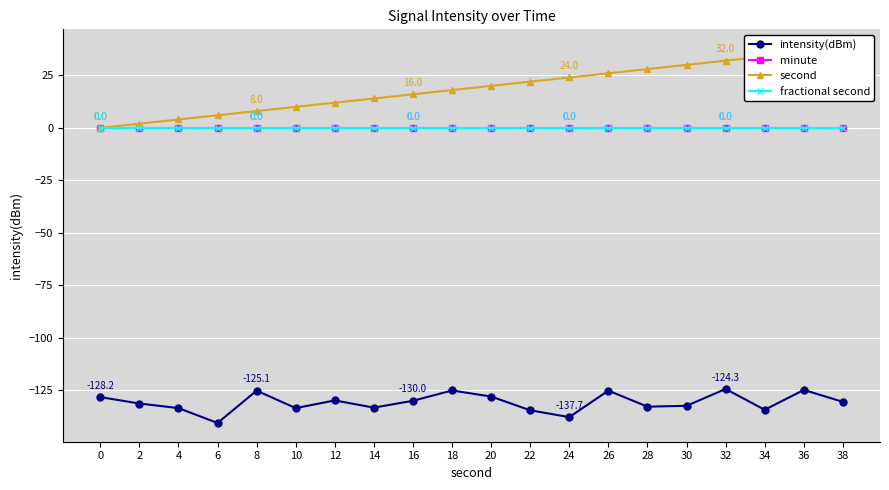

Count the number of categories in the chart.

20